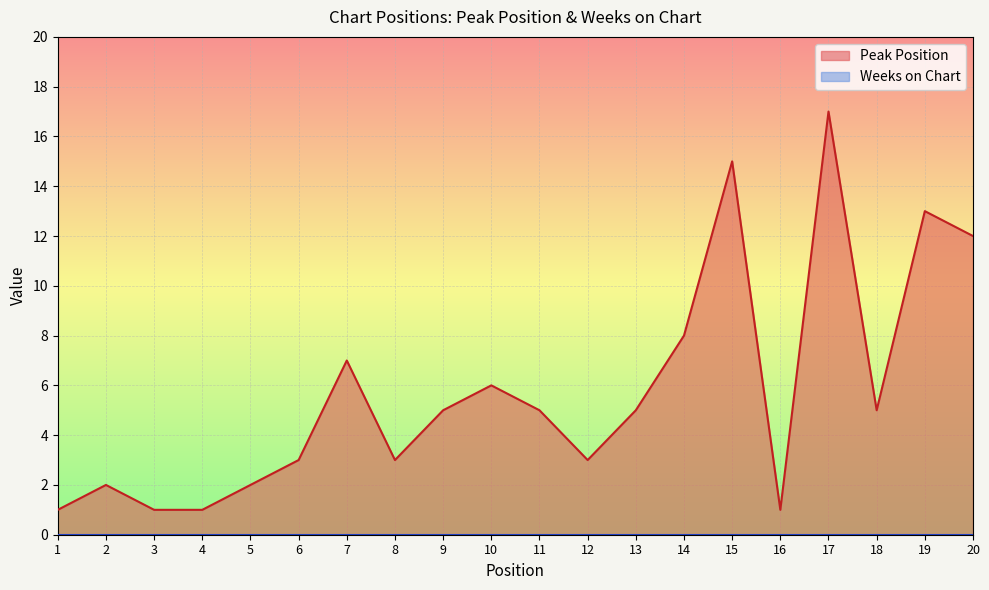

Between 4 and 6, which is larger?

6